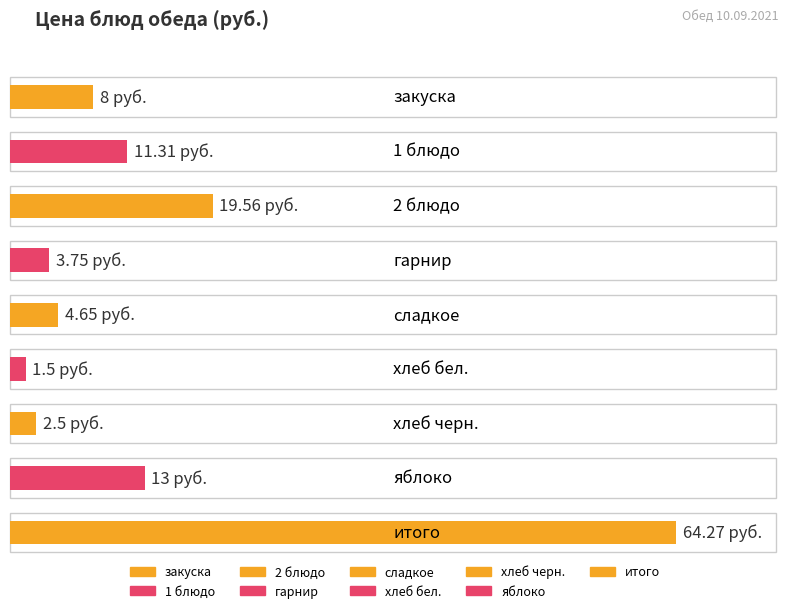

Reading left to right, what are all the values shown in this chart?

закуска=8.0	1 блюдо=11.3	2 блюдо=19.6	гарнир=3.8	сладкое=4.7	хлеб бел.=1.5	хлеб черн.=2.5	яблоко=13.0	итого=64.3